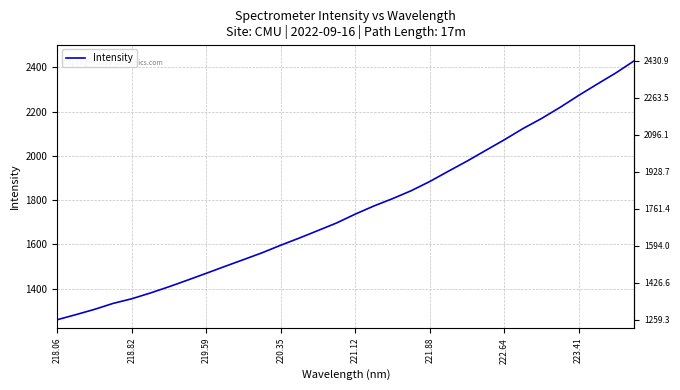

What is the minimum value shown in the chart?

1259.3